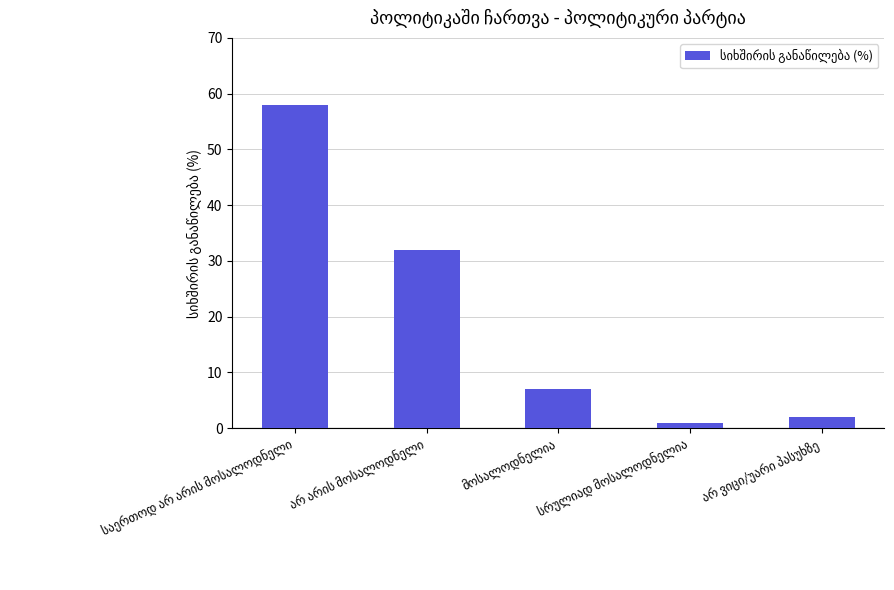

What is the minimum value shown in the chart?

1